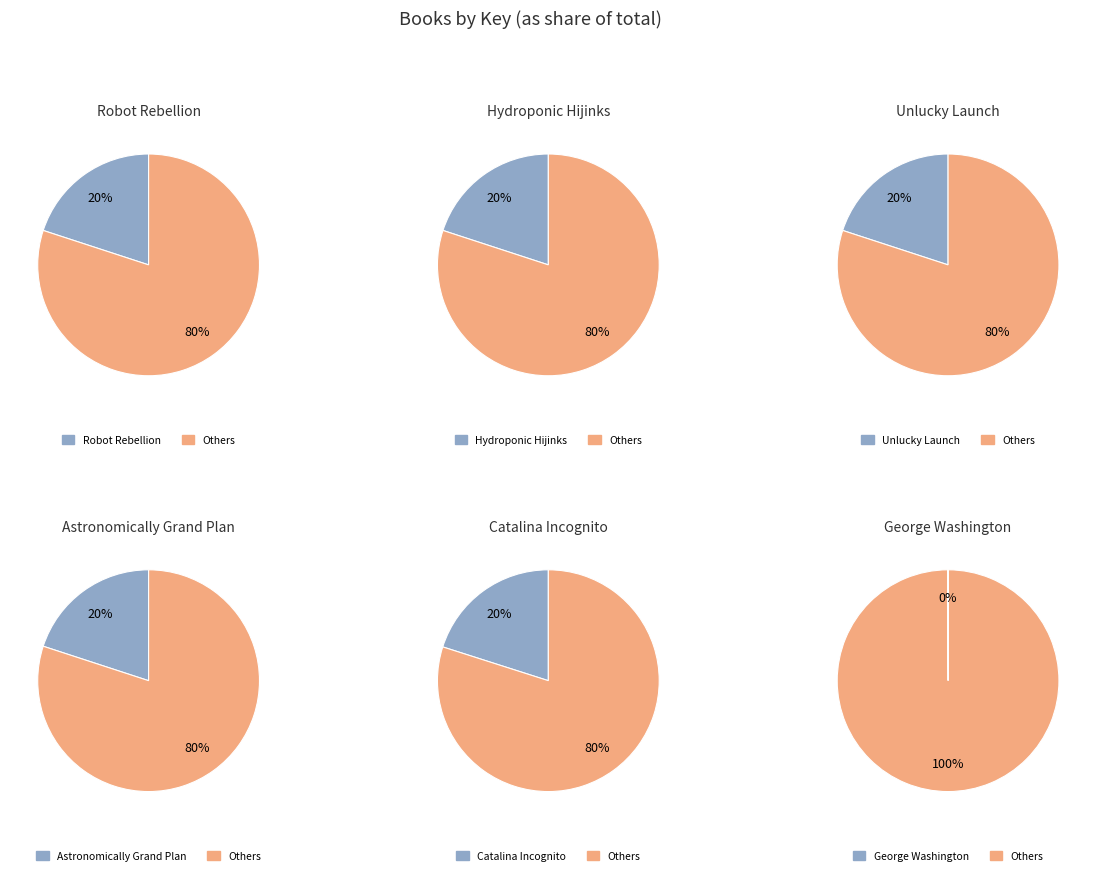

To the nearest percent, what is the average slice percentage?

17%